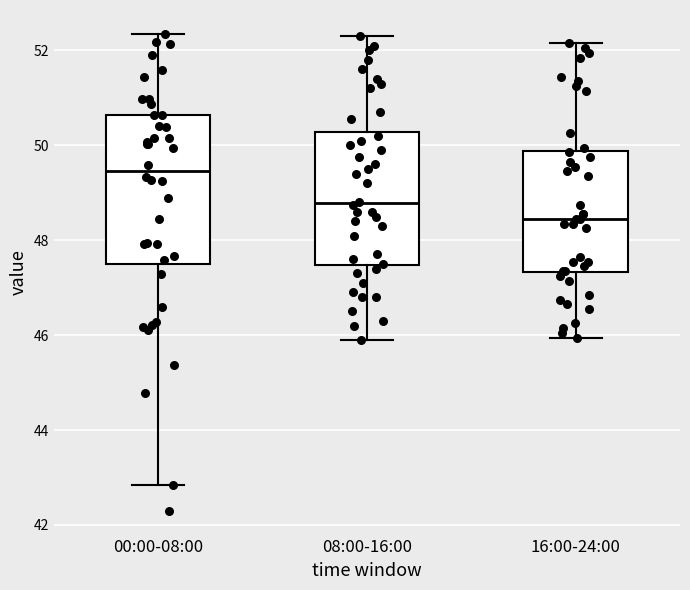

Reading left to right, transcribe this box plot: for each box, give where its median line is, the range the box spans, and where its two whiskers end, as read against the y-axis. The values are not printed on the chart, so give them approximately, as read against the axis.

00:00-08:00: median 49.4, box 47.6 to 50.6, whiskers 42.8 to 52.4
08:00-16:00: median 48.8, box 47.4 to 50.2, whiskers 46.0 to 52.4
16:00-24:00: median 48.4, box 47.4 to 49.8, whiskers 46.0 to 52.2